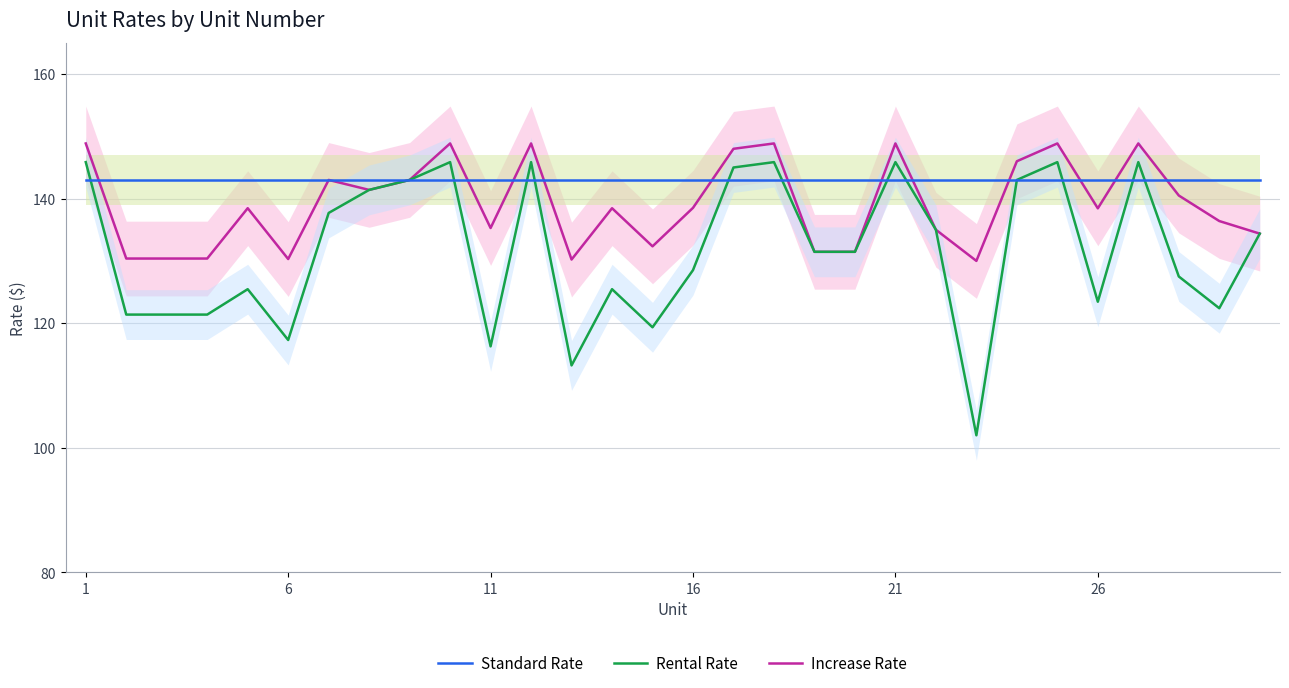

Reading left to right, list all the values displayed in this chart.

Increase Rate: 148.9	130.4	130.4	130.4	138.5	130.3	143.0	141.4	143.0	148.9	135.3	148.9	130.2	138.5	132.3	138.5	148.0	148.9	131.5	131.5	148.9	135.0	130.0	146.0	148.9	138.4	148.9	140.5	136.4	134.4
Rental Rate: 145.9	121.4	121.4	121.4	125.5	117.3	137.7	141.4	143.0	145.9	116.3	145.9	113.2	125.5	119.3	128.5	145.0	145.9	131.5	131.5	145.9	135.0	102.0	143.0	145.9	123.4	145.9	127.5	122.4	134.4
Standard Rate: 143.0	143.0	143.0	143.0	143.0	143.0	143.0	143.0	143.0	143.0	143.0	143.0	143.0	143.0	143.0	143.0	143.0	143.0	143.0	143.0	143.0	143.0	143.0	143.0	143.0	143.0	143.0	143.0	143.0	143.0